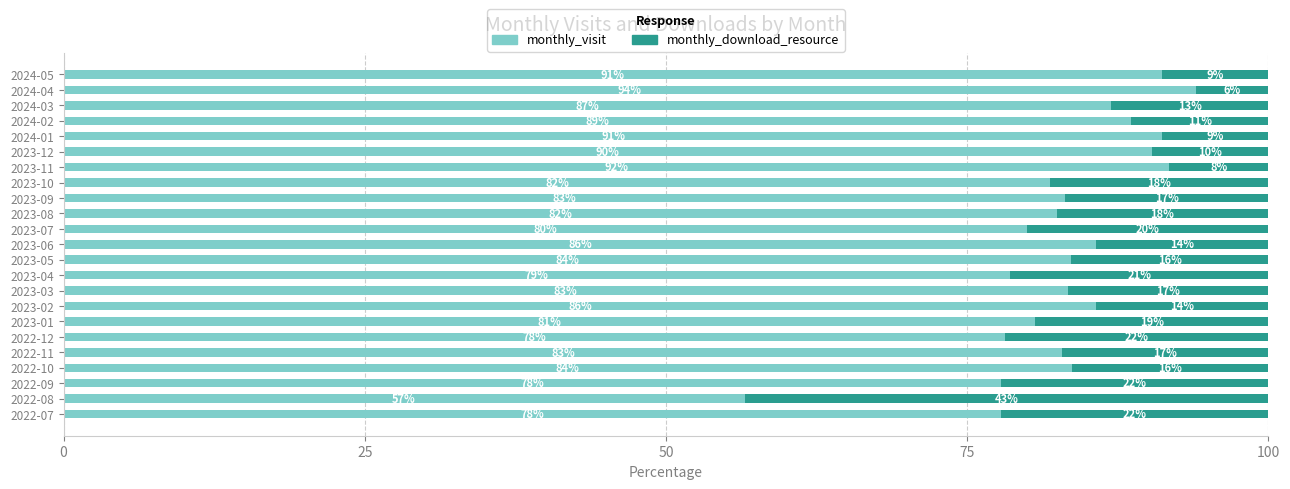

The value of monthly_visit at 2023-06 is 112.0. True or false?

False